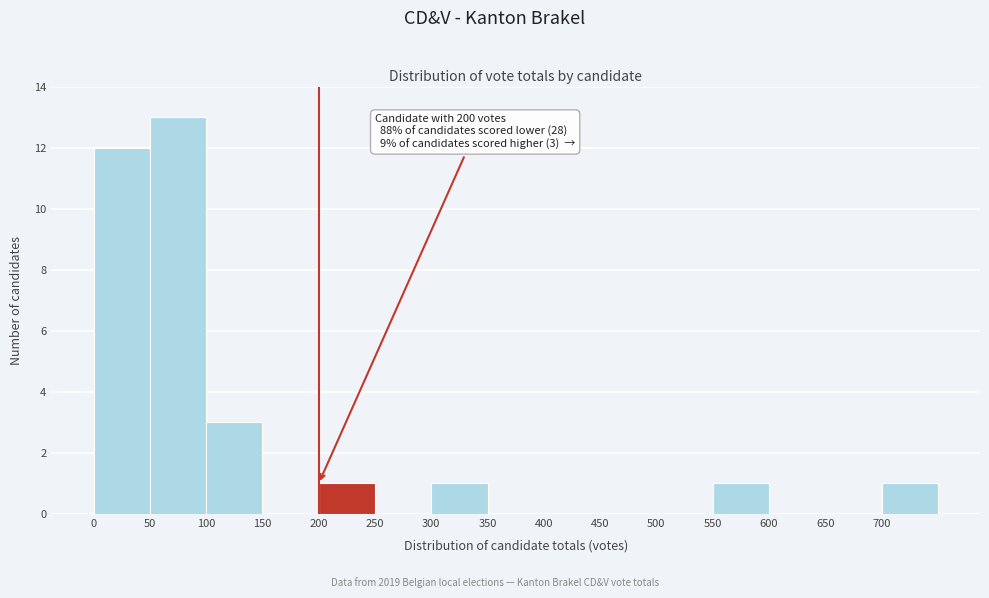

Over which range of the x-axis is the bar tallest?

50 to 100